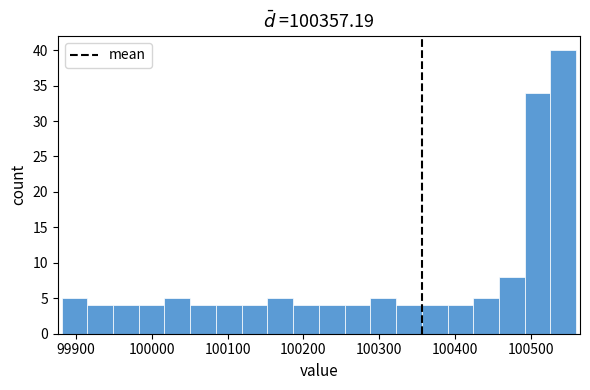

Around what value on the x-axis is the tallest bar? Give the approximate position of its centre, as read against the axis.

100540